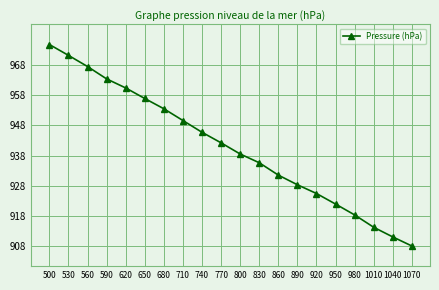

Reading right to left, transcribe all the data shown in this chart.

1070=908.0	1040=911.0	1010=914.2	980=918.3	950=921.9	920=925.4	890=928.3	860=931.5	830=935.6	800=938.5	770=942.2	740=945.7	710=949.6	680=953.5	650=956.9	620=960.4	590=963.4	560=967.5	530=971.2	500=974.8